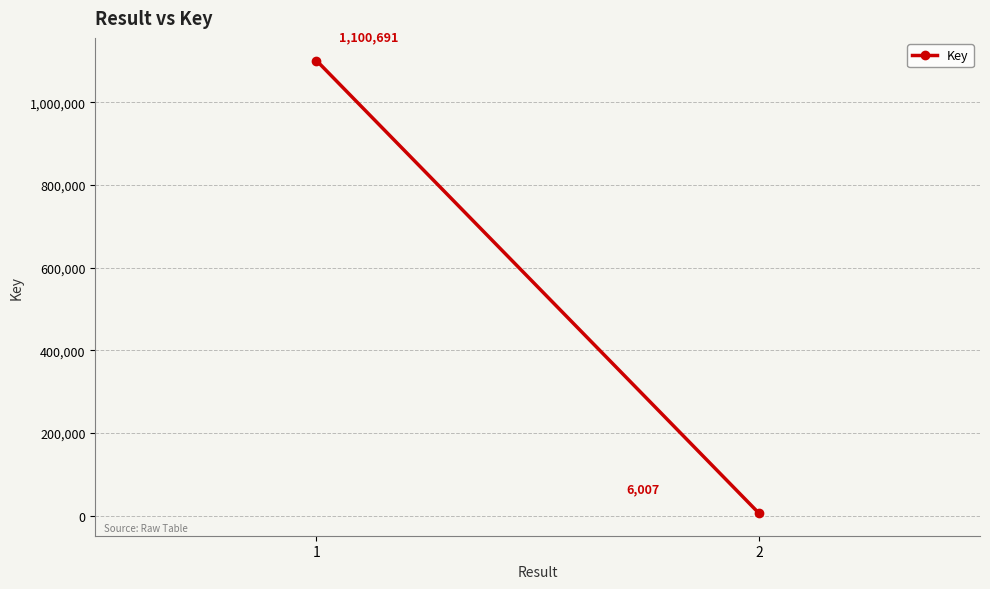

What is the smallest value displayed?

6007